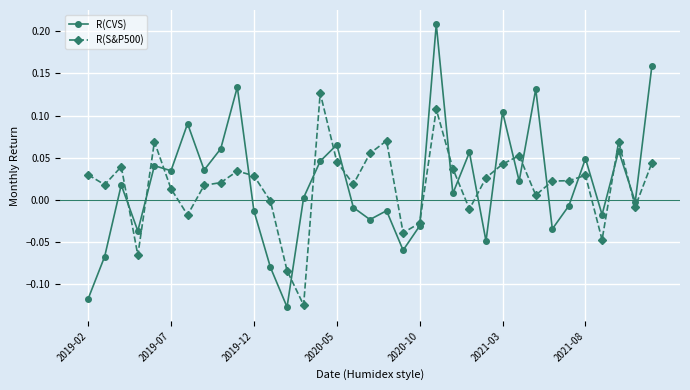

How many values in R(S&P500) are below zero?

10